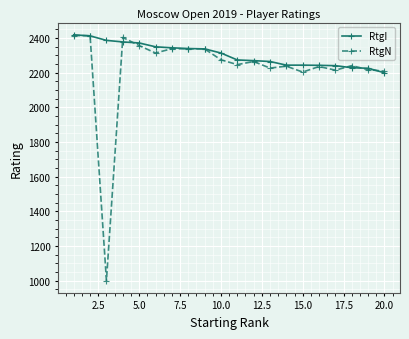

Which series has the widest spread of values?

RtgN